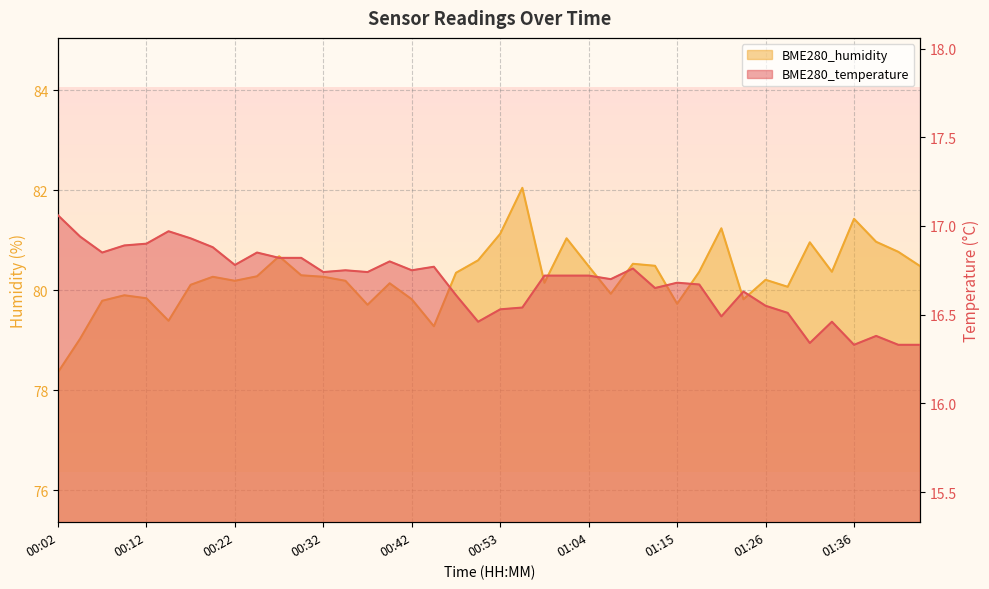

What is the highest value of the BME280_temperature series?

17.1